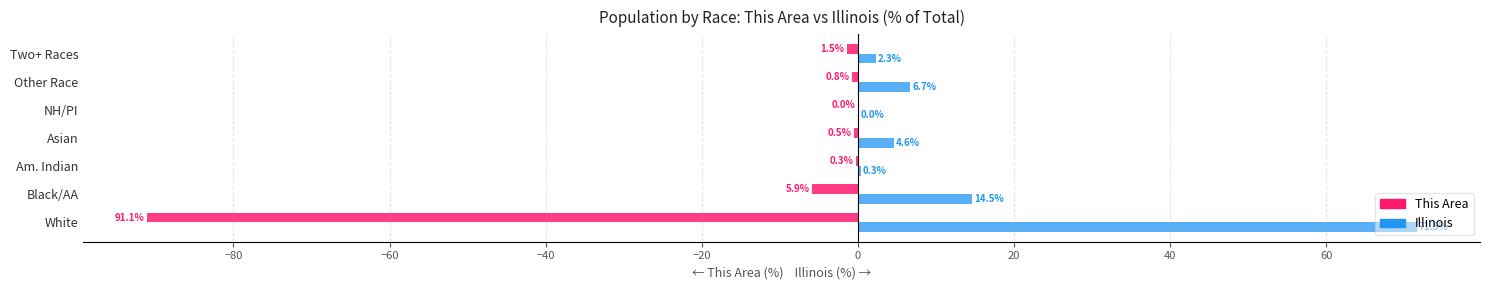

At which category is the sum across all series the highest?

Black/AA